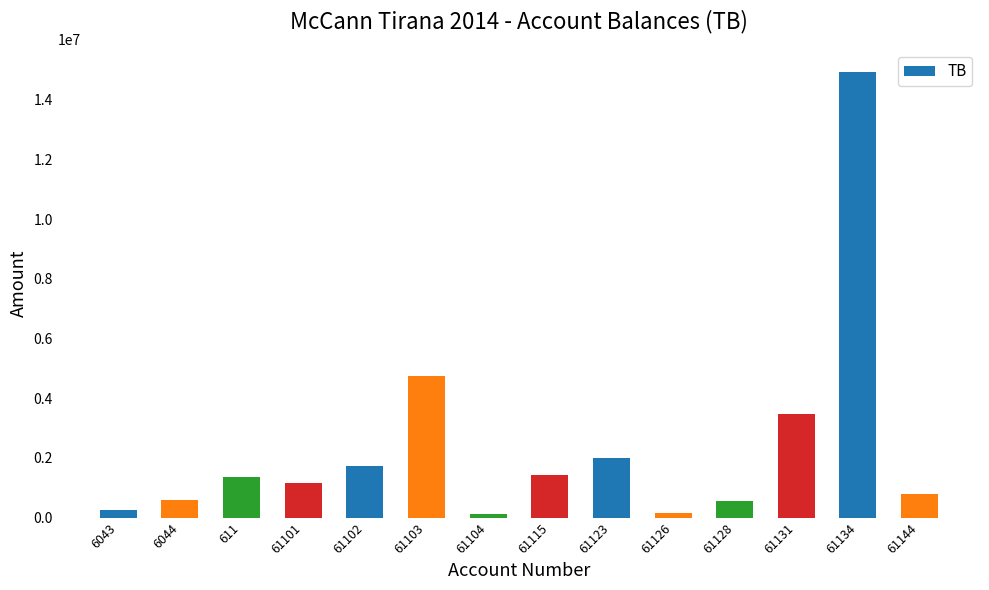

What is the sum of all values?

33281281.8